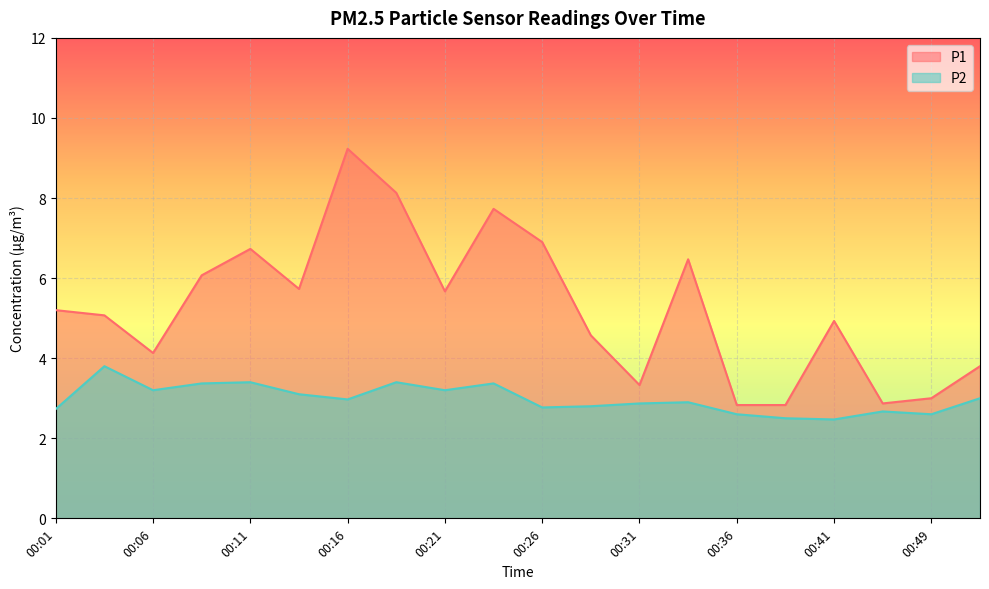

At which label is P1 closest to 6?

00:09